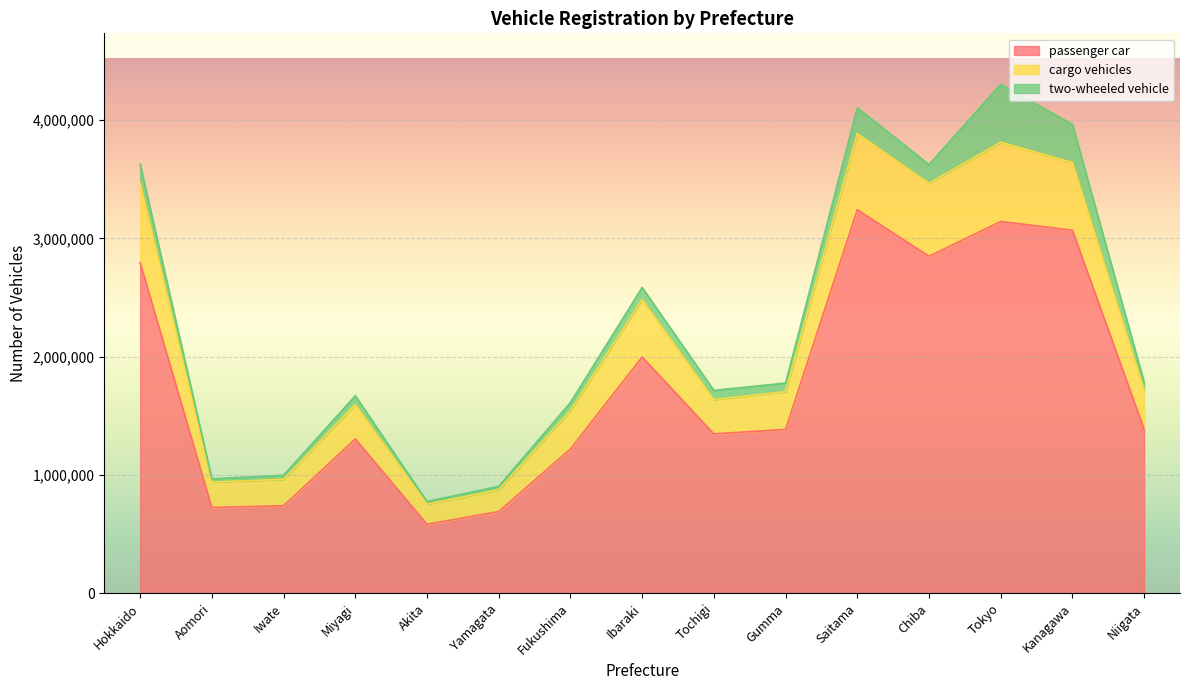

True or false: cargo vehicles and passenger car cross at least once.

False